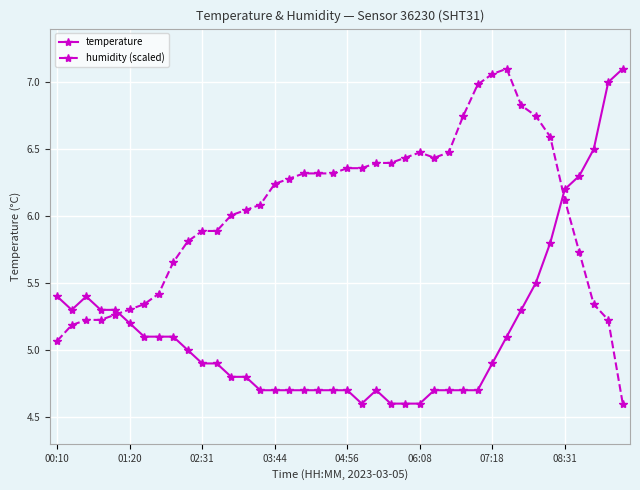

What is the value of the temperature point at the 11th from the left?

4.9